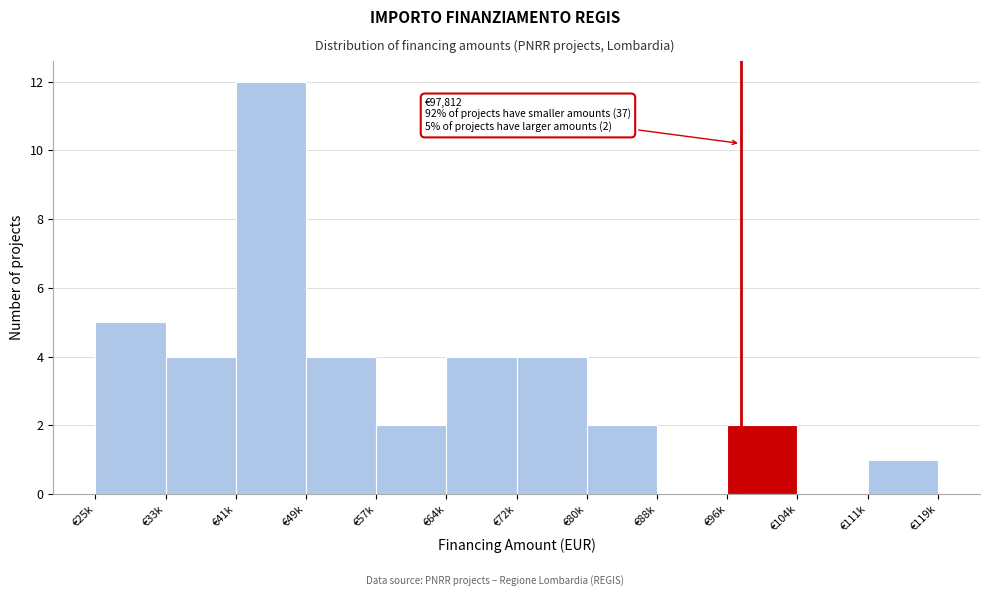

Reading right to left, transcribe all the data shown in this chart.

€111k=1	€104k=0	€96k=2	€88k=0	€80k=2	€72k=4	€64k=4	€57k=2	€49k=4	€41k=12	€33k=4	€25k=5